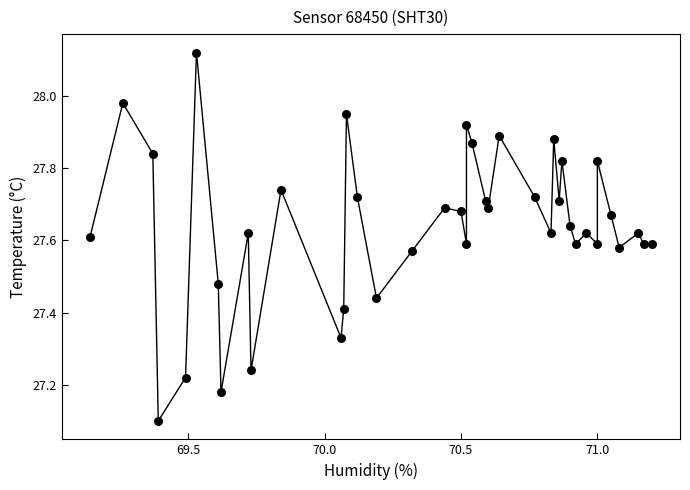

What Y value in the scatter plot is closest to 27?

27.1